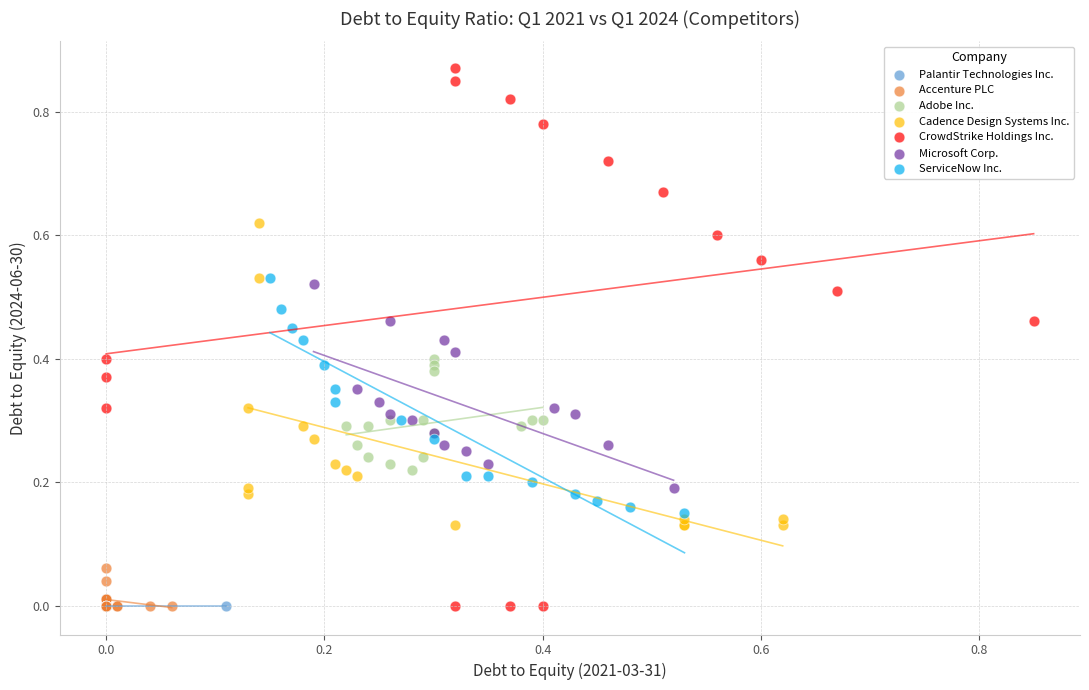

Which series contains the highest Y value?

CrowdStrike Holdings Inc.